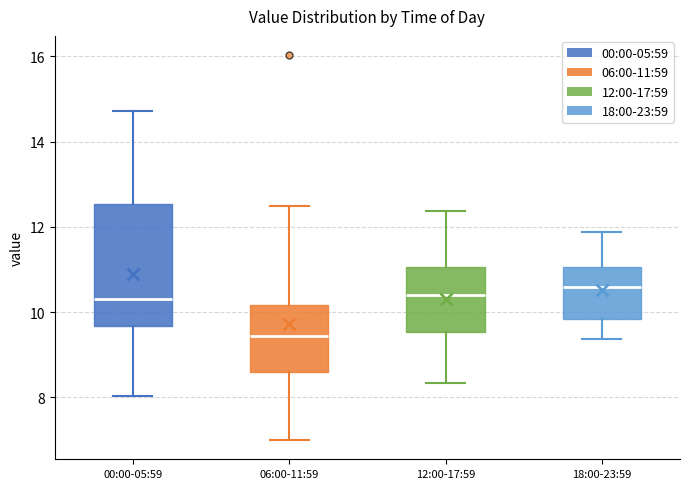

Reading left to right, transcribe this box plot: for each box, give where its median line is, the range the box spans, and where its two whiskers end, as read against the y-axis. The values are not printed on the chart, so give them approximately, as read against the axis.

00:00-05:59: median 10.4, box 9.6 to 12.6, whiskers 8.0 to 14.8
06:00-11:59: median 9.4, box 8.6 to 10.2, whiskers 7.0 to 12.6
12:00-17:59: median 10.4, box 9.6 to 11.0, whiskers 8.4 to 12.4
18:00-23:59: median 10.6, box 9.8 to 11.0, whiskers 9.4 to 11.8